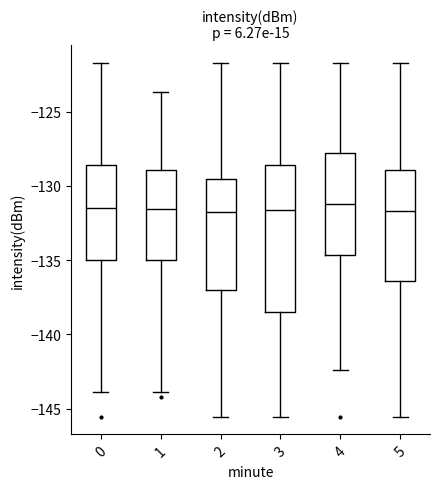

Where does the lower whisker of the box at x = 5 end on the y-axis? The values are not printed on the chart, so give them approximately, as read against the axis.

-145.5